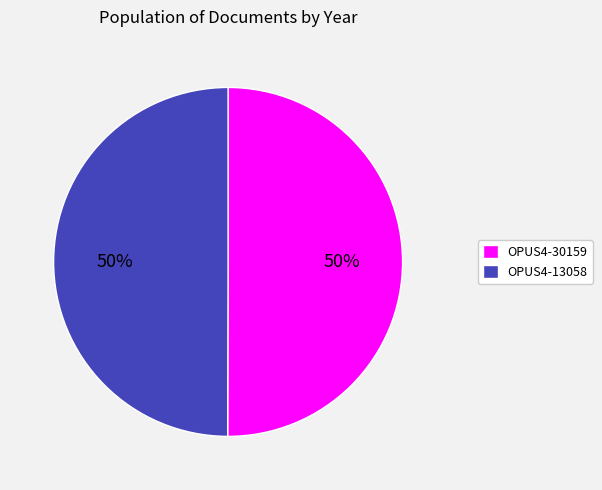

Do OPUS4-13058 and OPUS4-30159 together represent more than half of the pie?

Yes